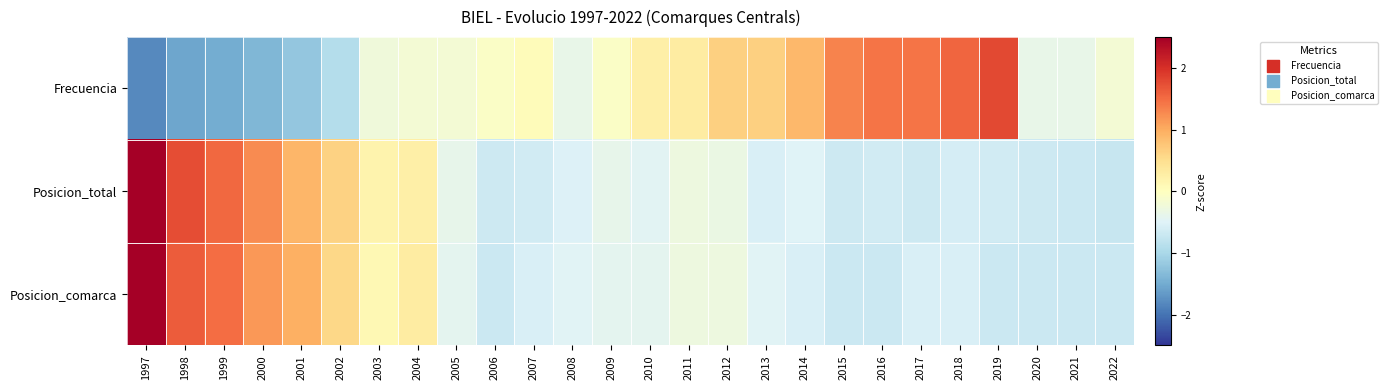

Between 2013 and 2019, which series saw the biggest shift?

Frecuencia